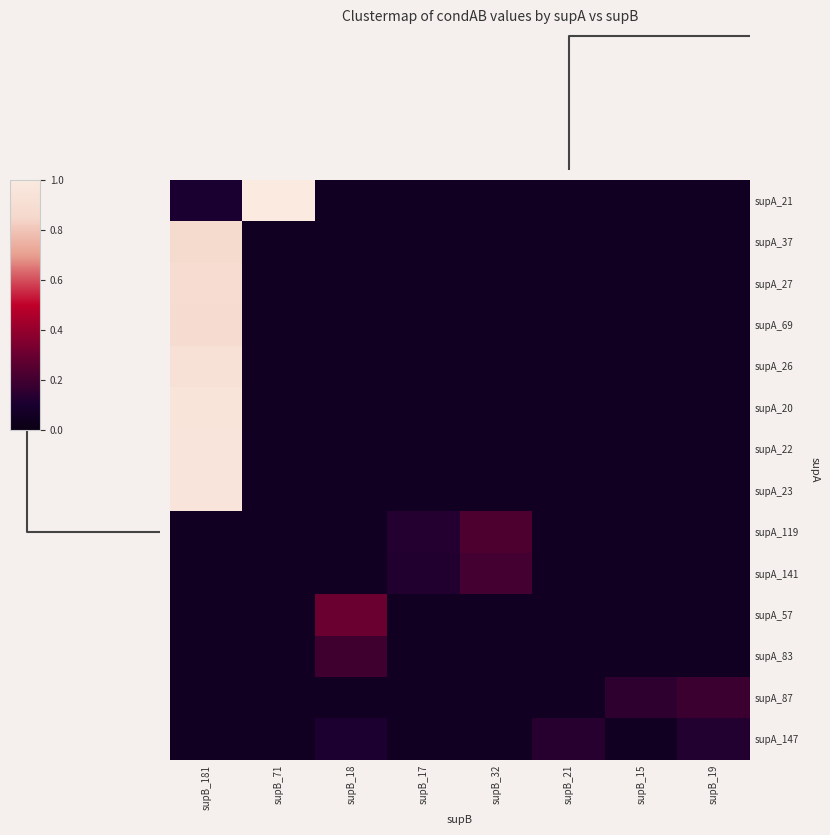

Rank the series at supB_181 from lowest to highest value.

row_8, row_9, row_10, row_11, row_12, row_13, row_0, row_1, row_3, row_2, row_4, row_5, row_6, row_7